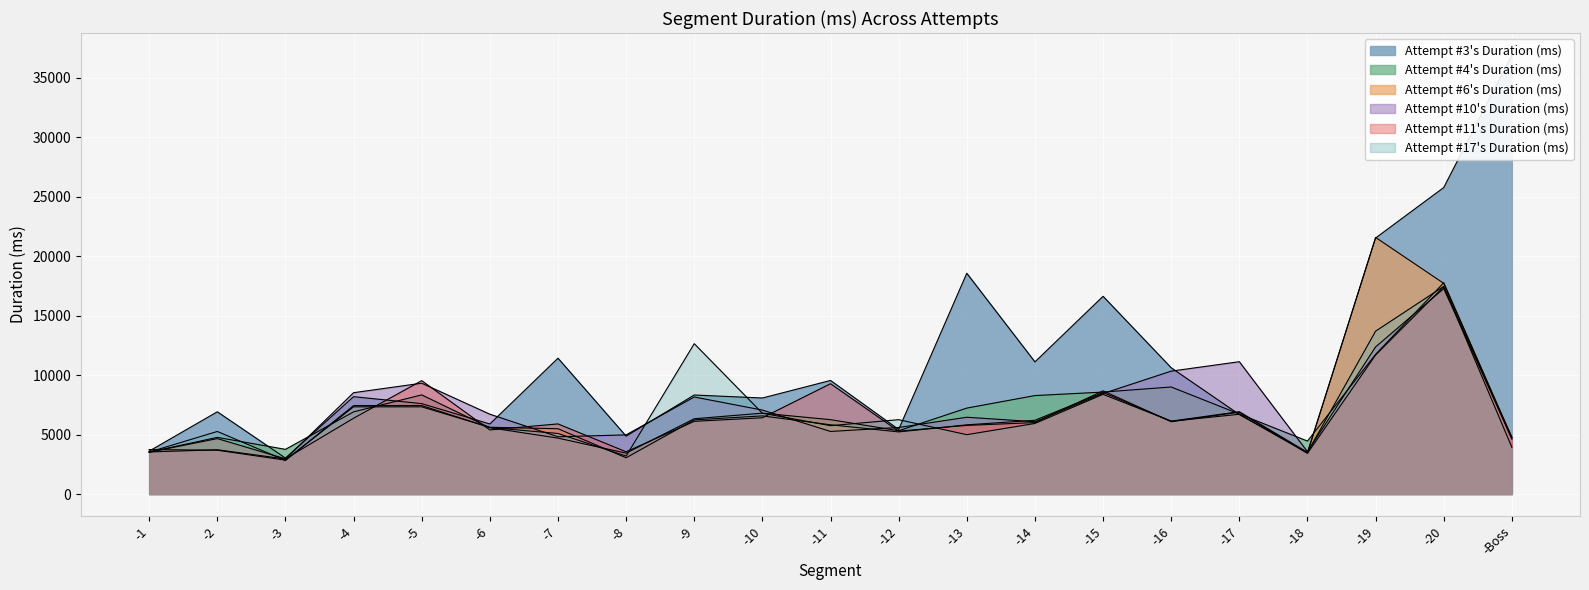

What is the average value of the Attempt #10's Duration (ms) series?

7190